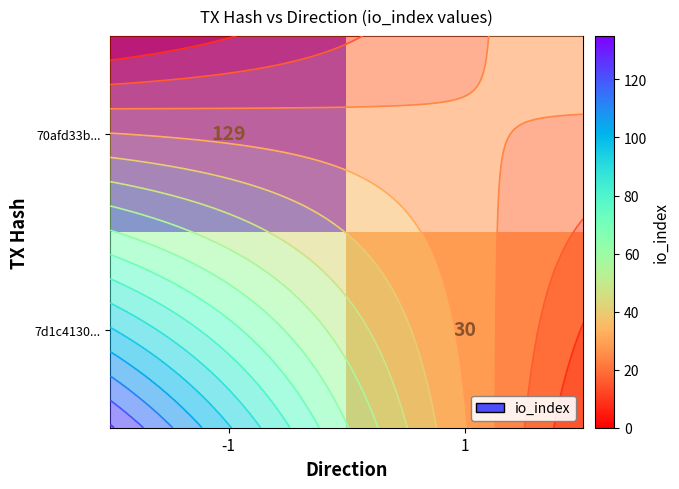

Rank the series at -1 from lowest to highest value.

row_0, row_1